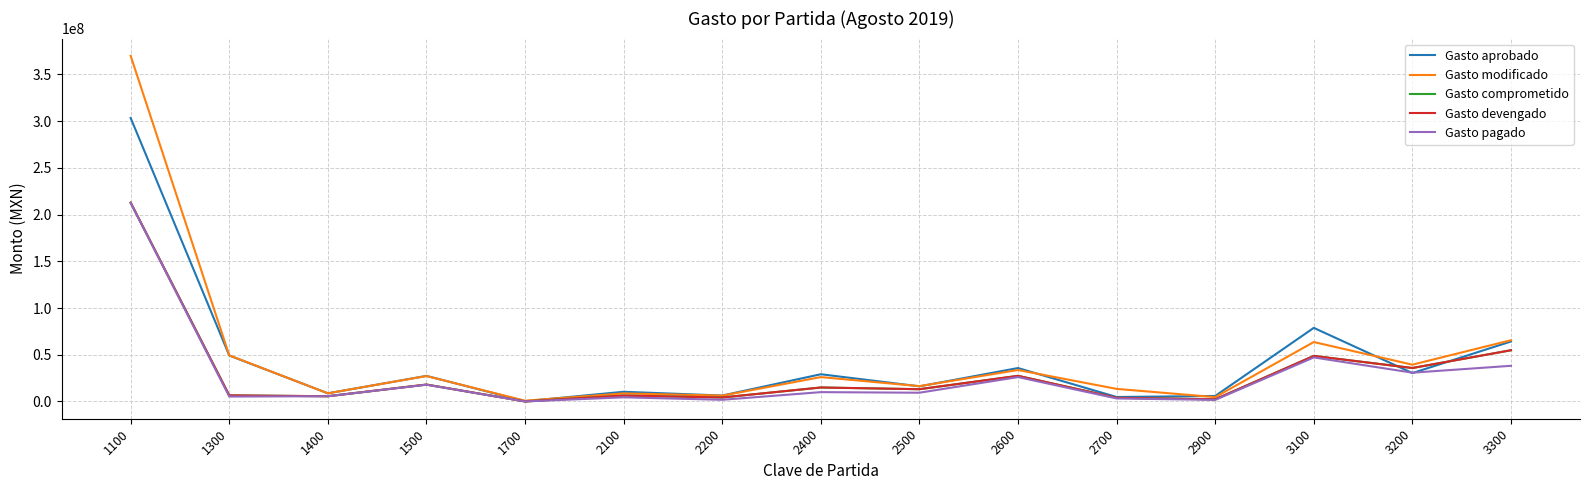

Reading left to right, what are all the values shown in this chart?

Gasto aprobado: 303426634.8	49165124.2	8700000.0	27351536.4	240000.0	10350583.0	6322626.1	29120889.9	16181150.0	35752926.0	4752261.6	5872624.8	78760558.9	30388513.3	64175184.7
Gasto modificado: 369891687.1	49316659.5	8700000.0	27204400.5	788000.0	8620016.1	6236875.1	26065115.7	16386494.7	33647222.0	13454511.3	4627339.3	63584846.5	39358162.5	65535325.7
Gasto comprometido: 212770615.0	6498637.0	5586910.4	18078090.3	11657.2	6280949.1	4258678.4	14934930.2	13110090.4	27410491.0	3919321.8	2310531.0	48730771.6	35782678.6	54808208.8
Gasto devengado: 212770615.0	6498637.0	5586910.4	18078090.3	11657.2	6280949.1	4258678.4	14934930.2	13110090.4	27410491.0	3919321.8	2310531.0	48730771.6	35782678.6	54808208.8
Gasto pagado: 212404317.5	5241129.2	5586910.4	17898090.3	0.0	4434263.7	1777709.6	9973071.4	9341474.4	26079130.8	3208253.7	1665095.3	47106942.9	30794870.8	38154730.2